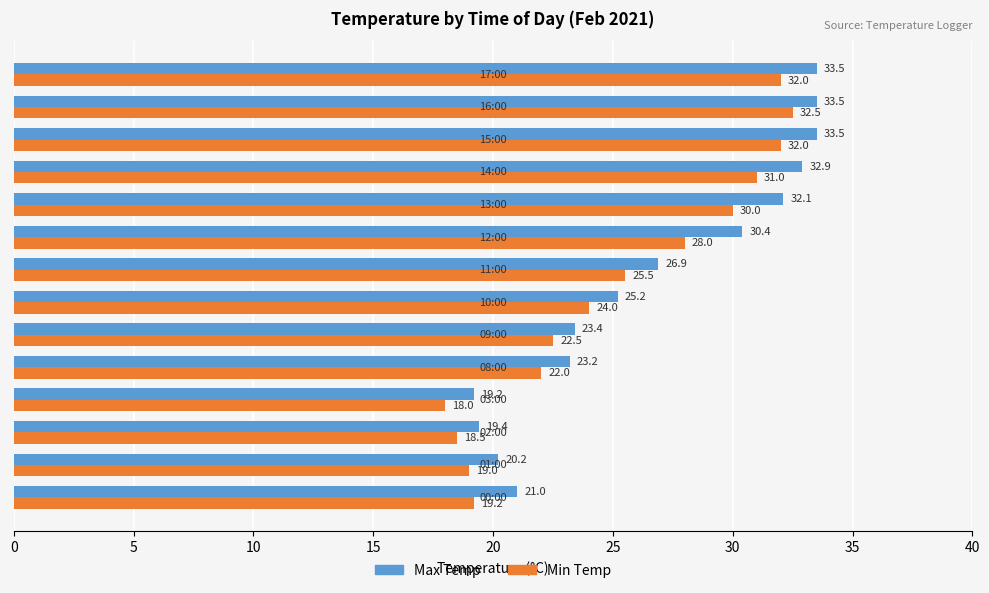

What is the average value of the Max Temp series?

26.7